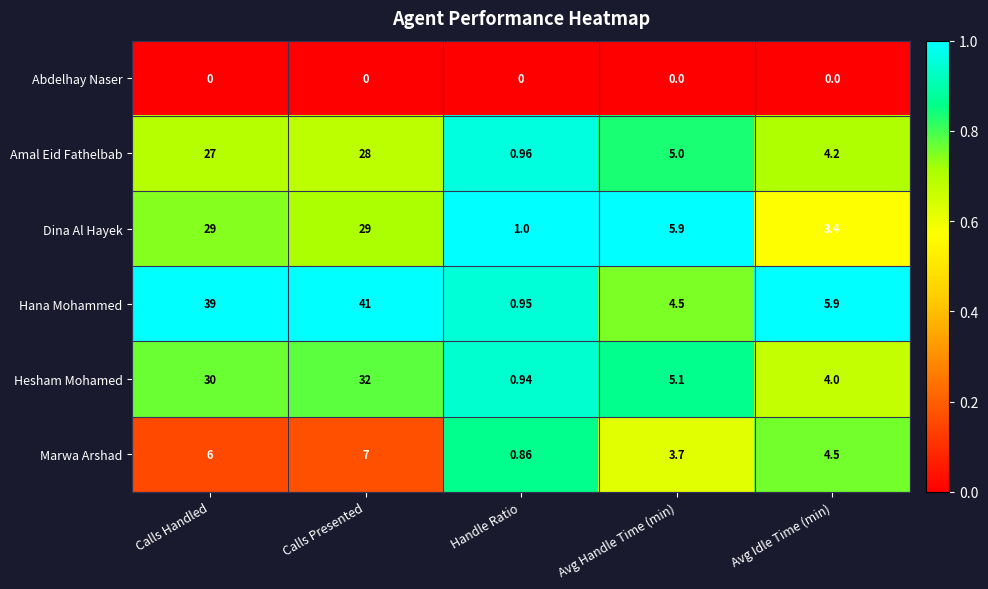

Rank the series by their maximum value, from highest to lowest.

Hana Mohammed, Hesham Mohamed, Dina Al Hayek, Amal Eid Fathelbab, Marwa Arshad, Abdelhay Naser